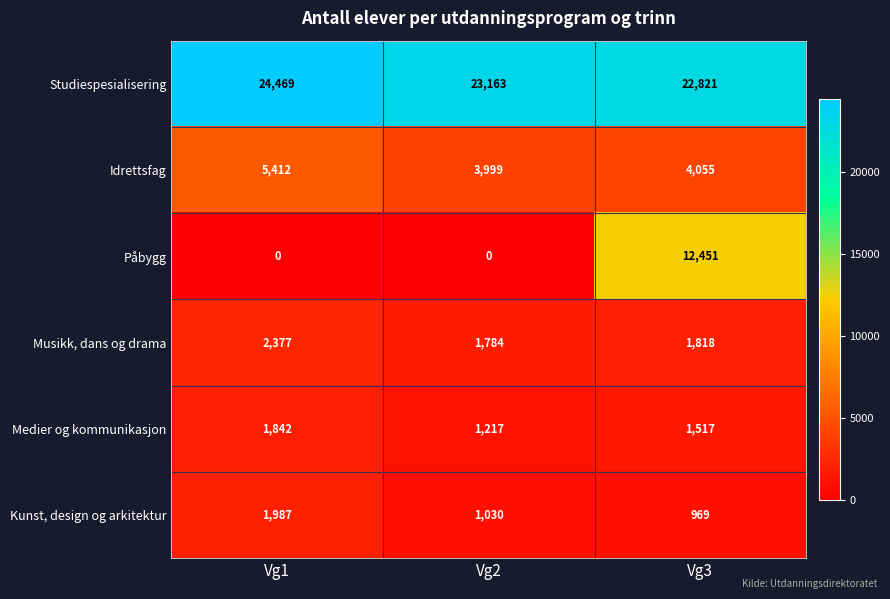

List the series in order of their peak value, highest first.

Studiespesialisering, Påbygg, Idrettsfag, Musikk, dans og drama, Kunst, design og arkitektur, Medier og kommunikasjon